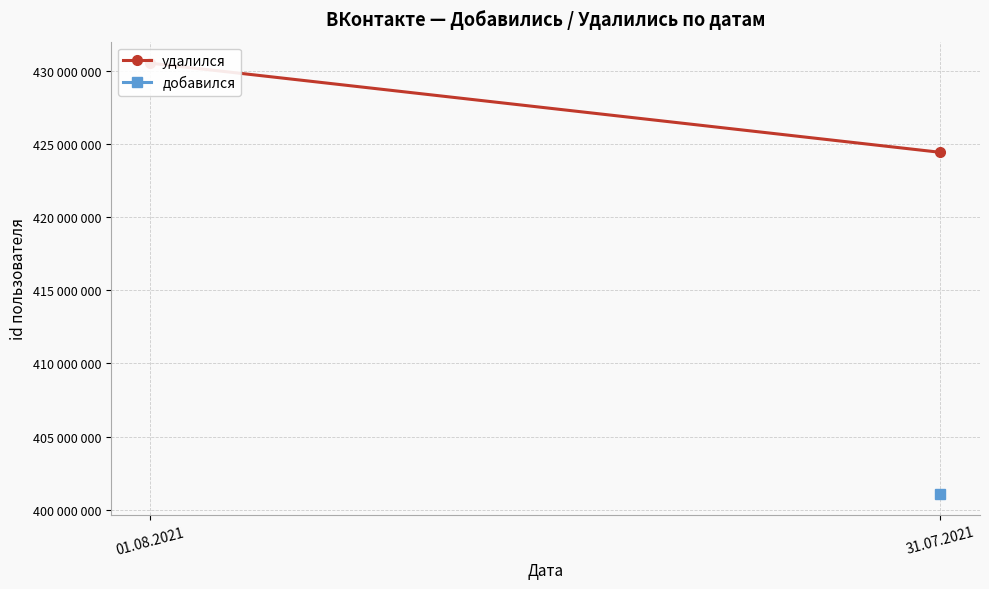

The value of добавился at 31.07.2021 is 401097136.7. True or false?

True